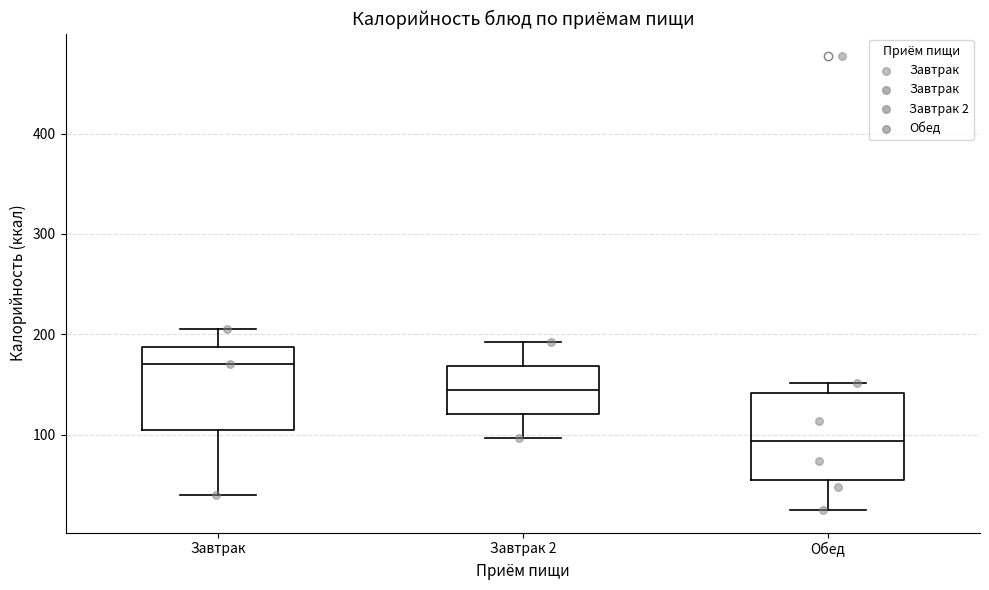

Reading left to right, transcribe this box plot: for each box, give where its median line is, the range the box spans, and where its two whiskers end, as read against the y-axis. The values are not printed on the chart, so give them approximately, as read against the axis.

Завтрак: median 170, box 110 to 190, whiskers 40 to 210
Завтрак 2: median 140, box 120 to 170, whiskers 100 to 190
Обед: median 90, box 50 to 140, whiskers 30 to 150